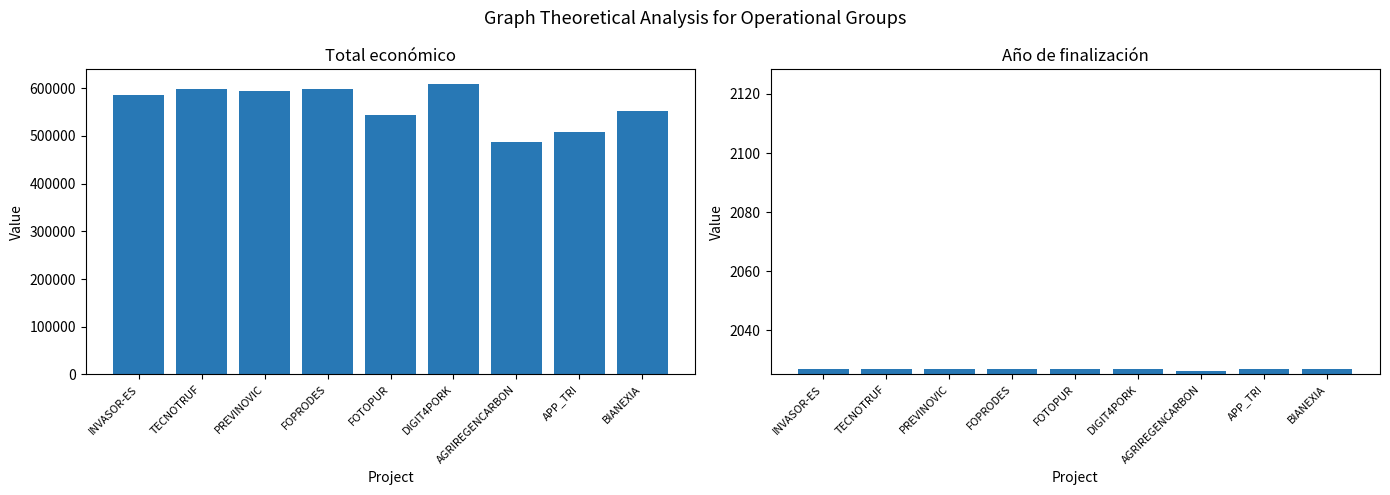

What is the sum of the Total económico values at BIANEXIA and AGRIREGENCARBON?

1039952